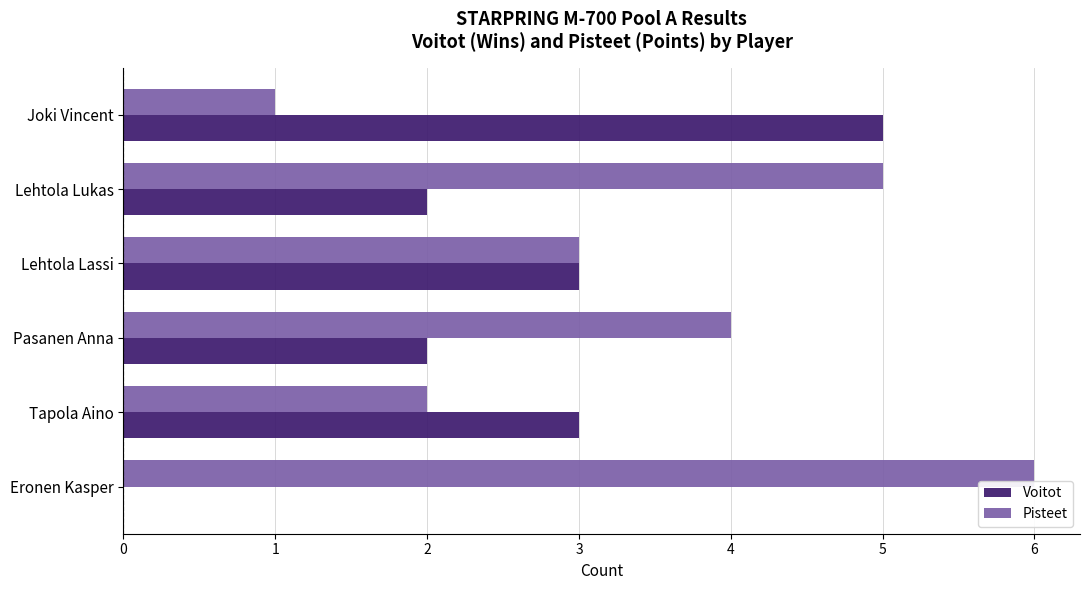

What is the maximum value for Pisteet?

6